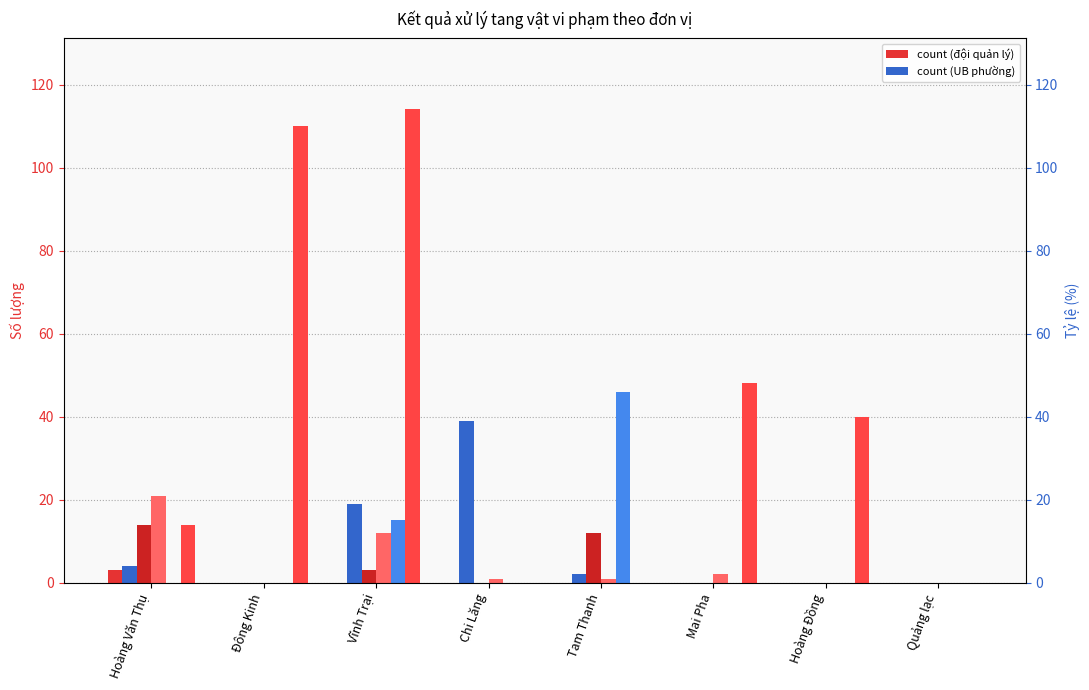

What is the average value of the Băng rôn (UB) series?

41